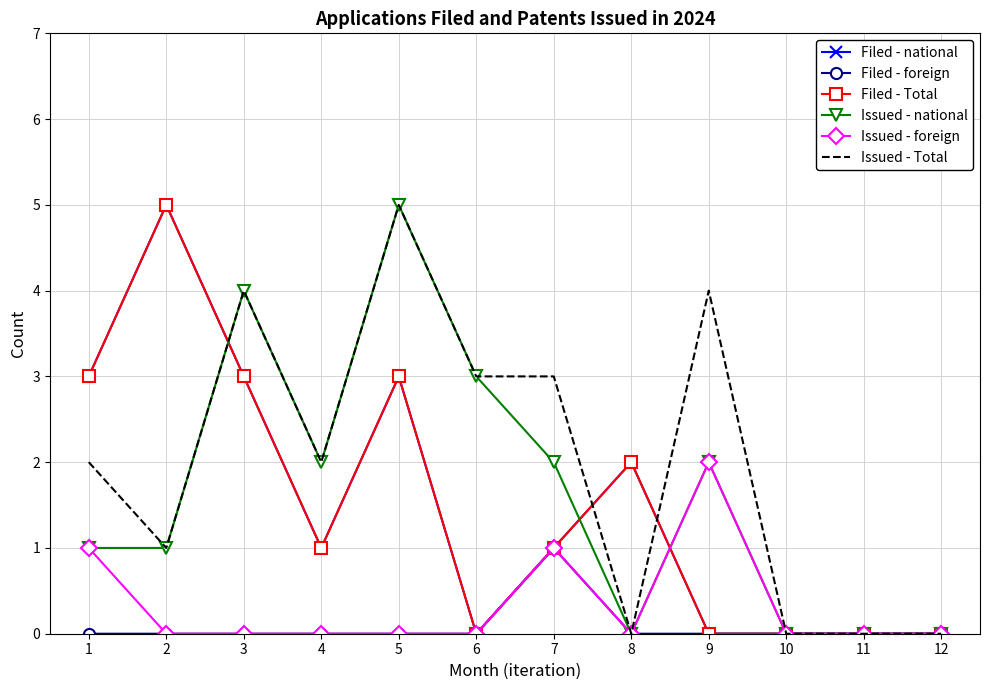

True or false: Filed - Total has a value of 3 at 5.

True